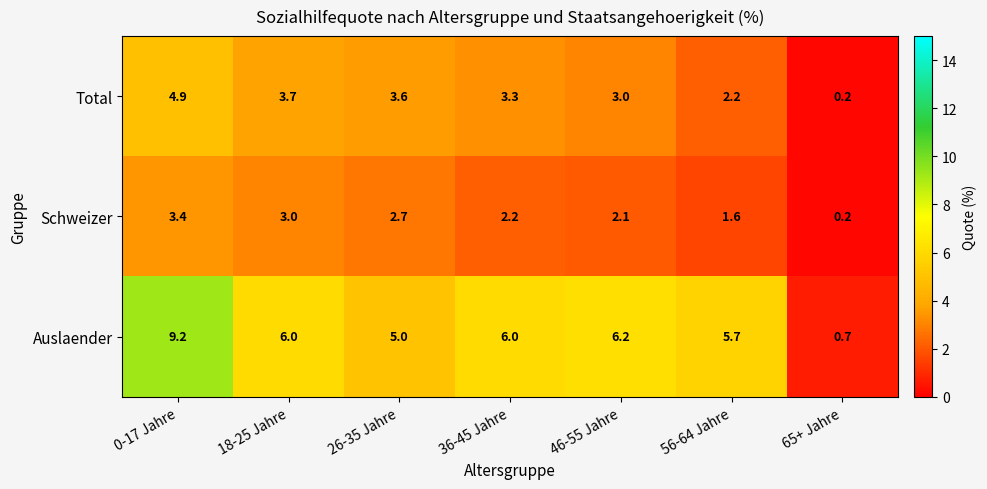

Which label corresponds to the largest value in the chart?

0-17 Jahre